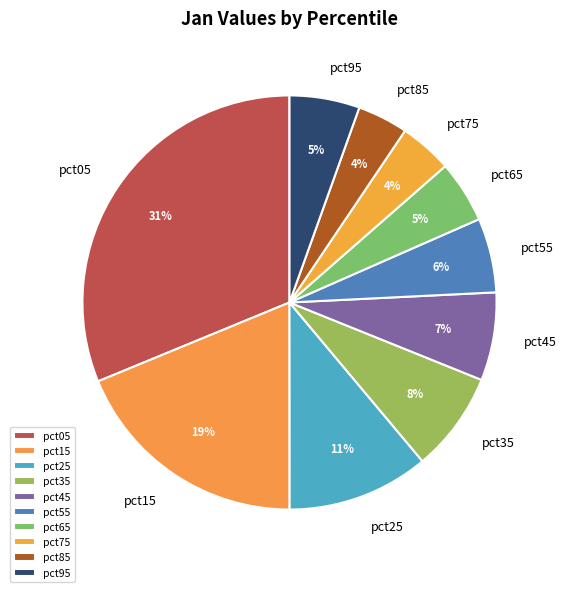

True or false: pct05 accounts for 31% of the total.

True